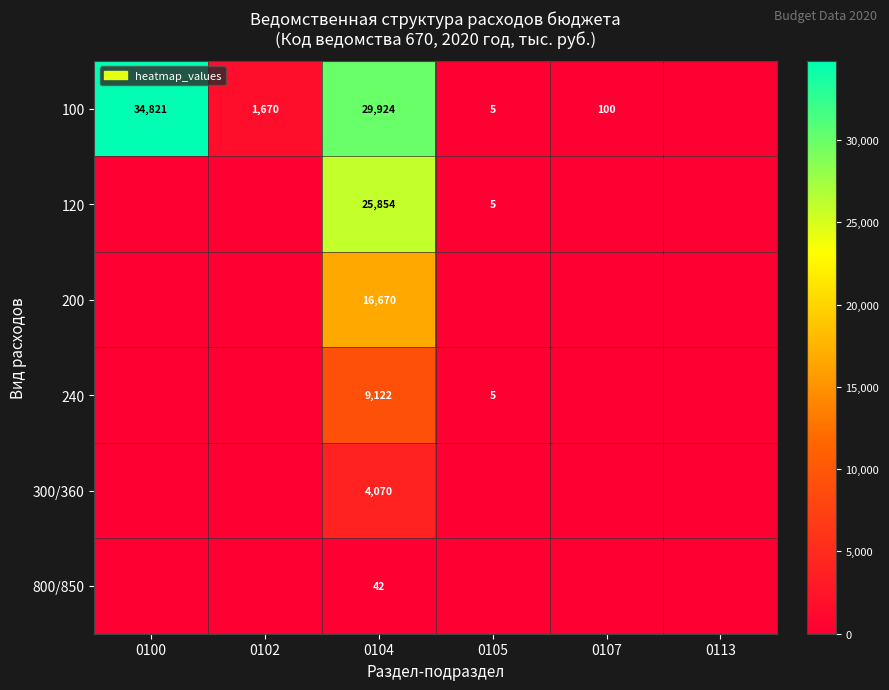

What is the total value across all series at 0107?

100.0